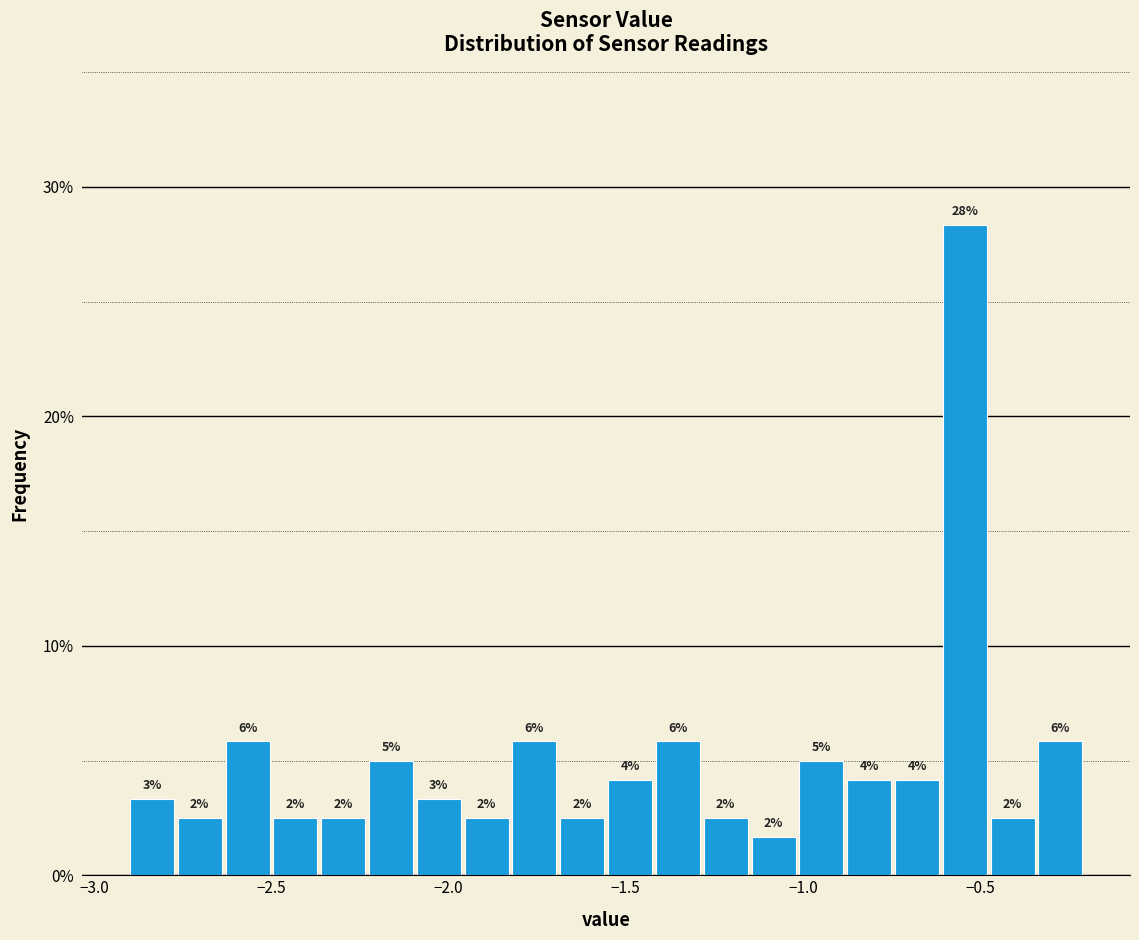

Around what value on the x-axis is the tallest bar? Give the approximate position of its centre, as read against the axis.

-0.55